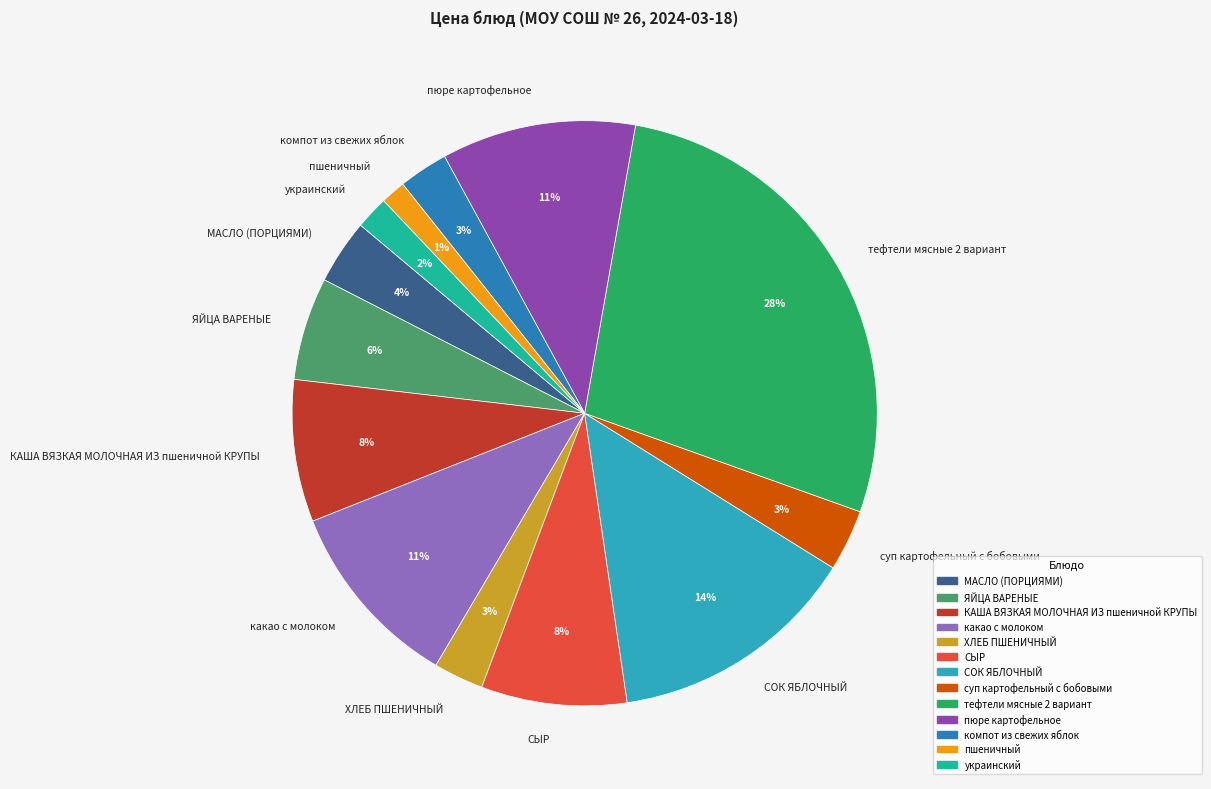

What is the largest slice in the pie chart?

тефтели мясные 2 вариант